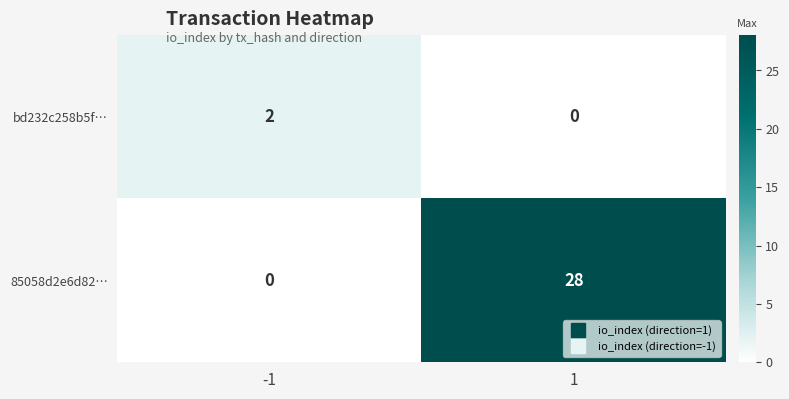

How many categories are shown in the chart?

2